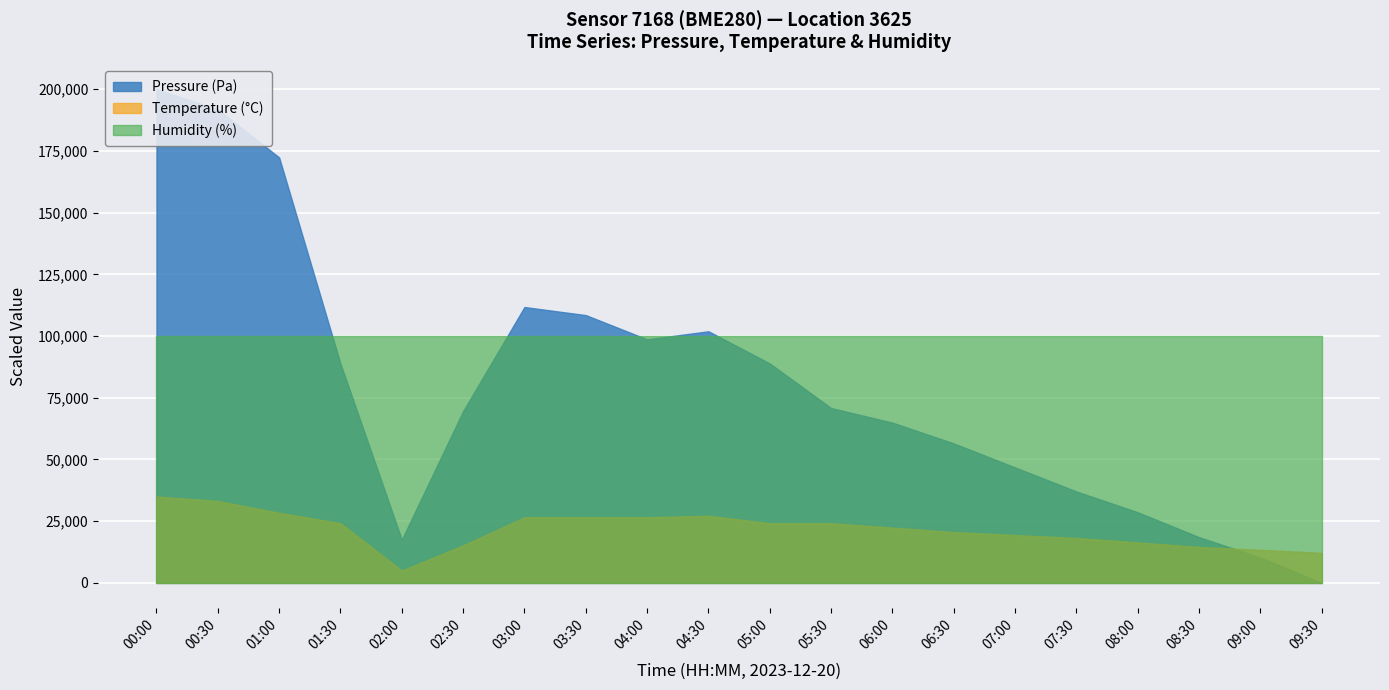

At which category is the sum across all series the highest?

00:00